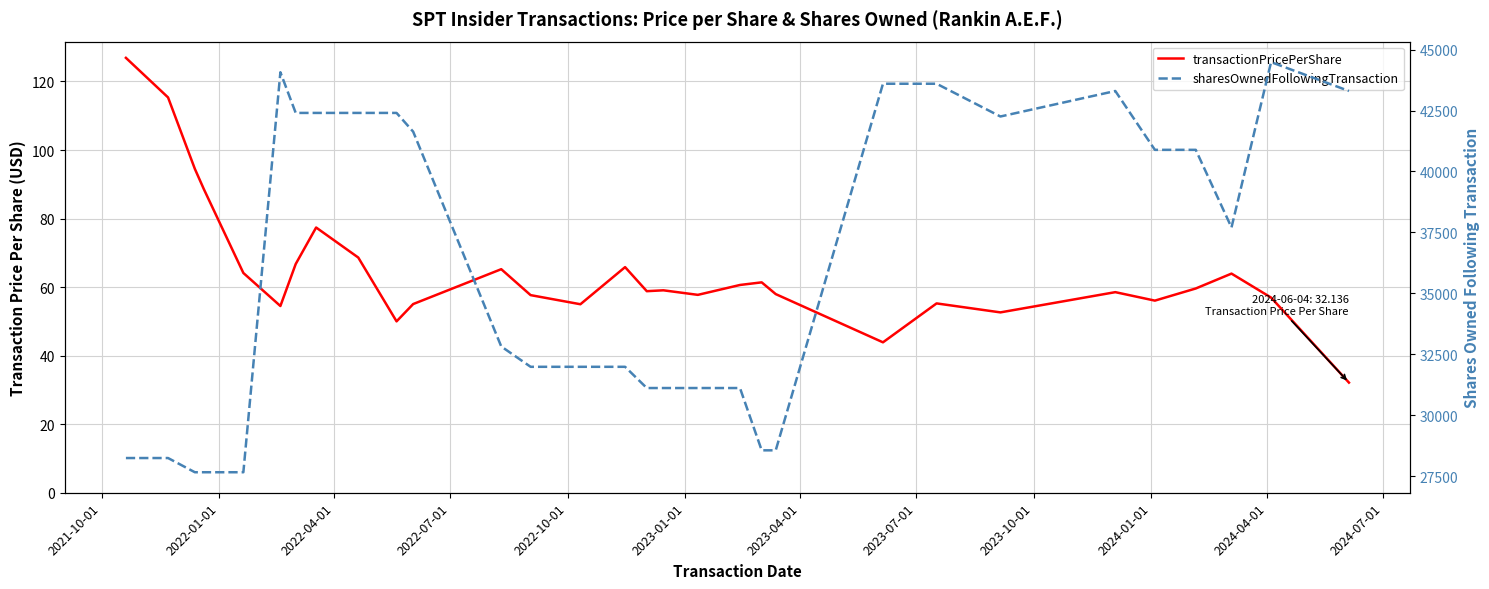

The value of sharesOwnedFollowingTransaction at 2022-10-01 is 14004.9. True or false?

False